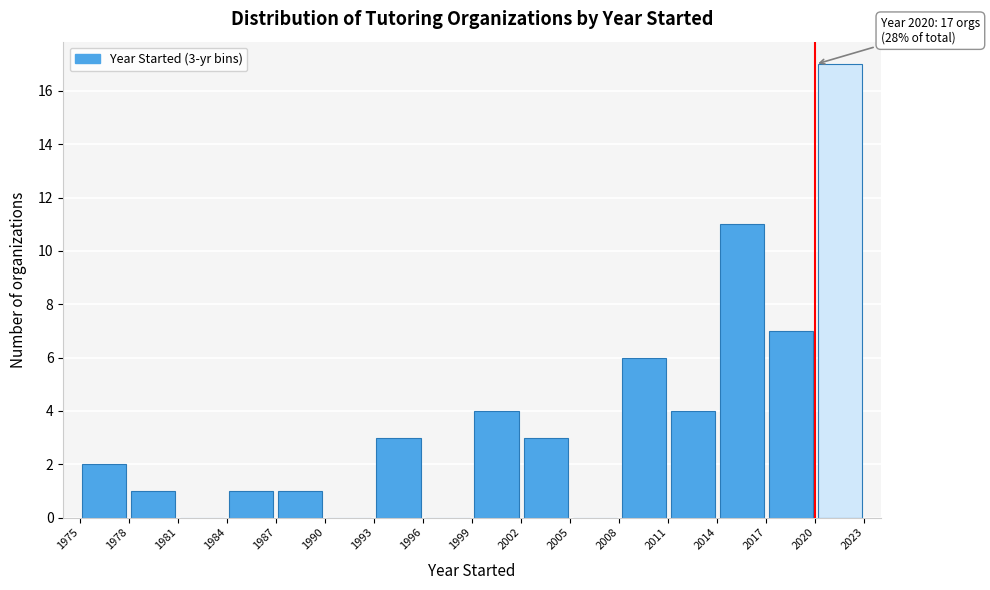

Which range on the x-axis has the tallest bar?

2020 to 2023